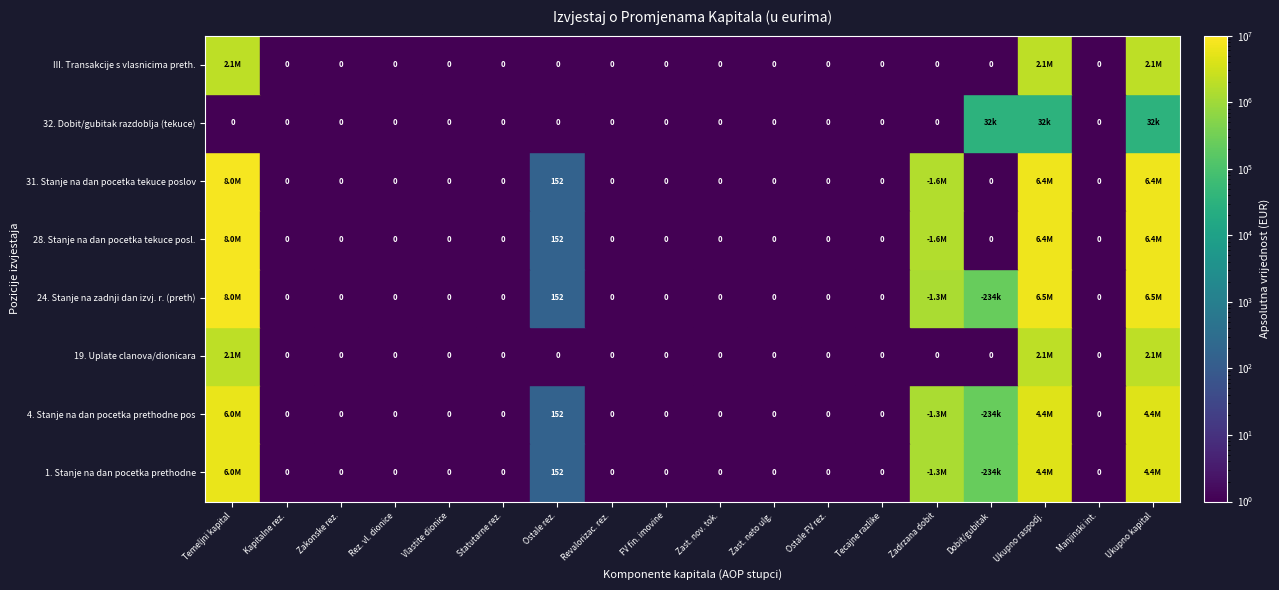

Rank the categories by 19. Uplate clanova/dionicara value from lowest to highest.

1, 2, 3, 4, 5, 6, 7, 8, 9, 10, 11, 12, 13, 14, 16, 0, 15, 17